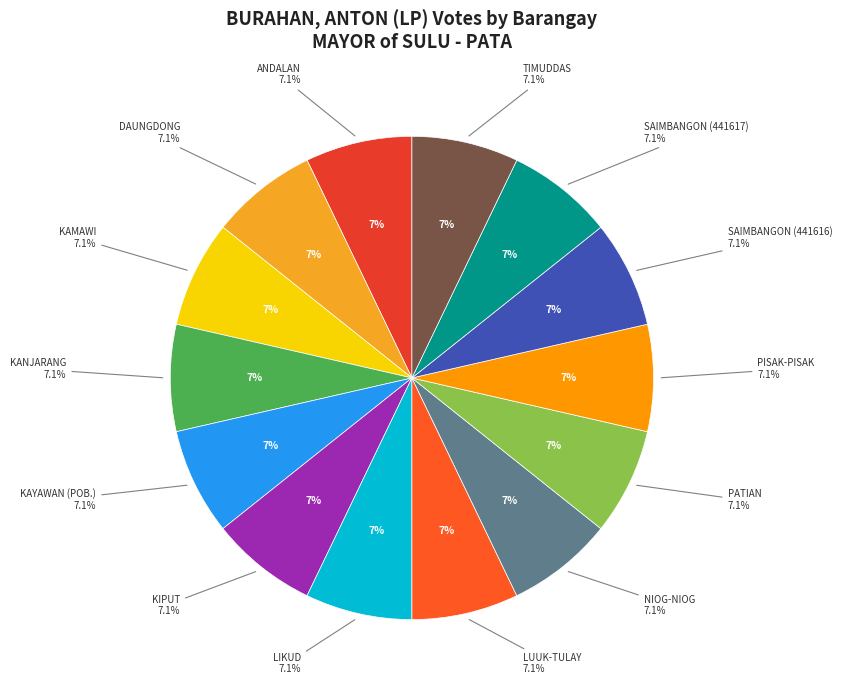

The KAYAWAN (POB.) slice represents 7% of the pie. True or false?

False